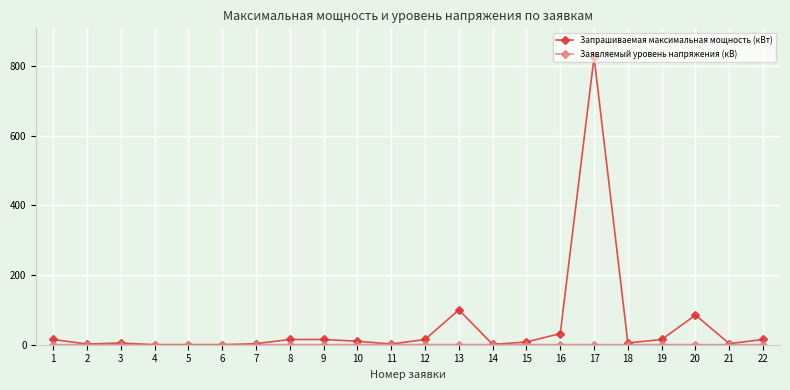

Which series has the widest spread of values?

Запрашиваемая максимальная мощность (кВт)